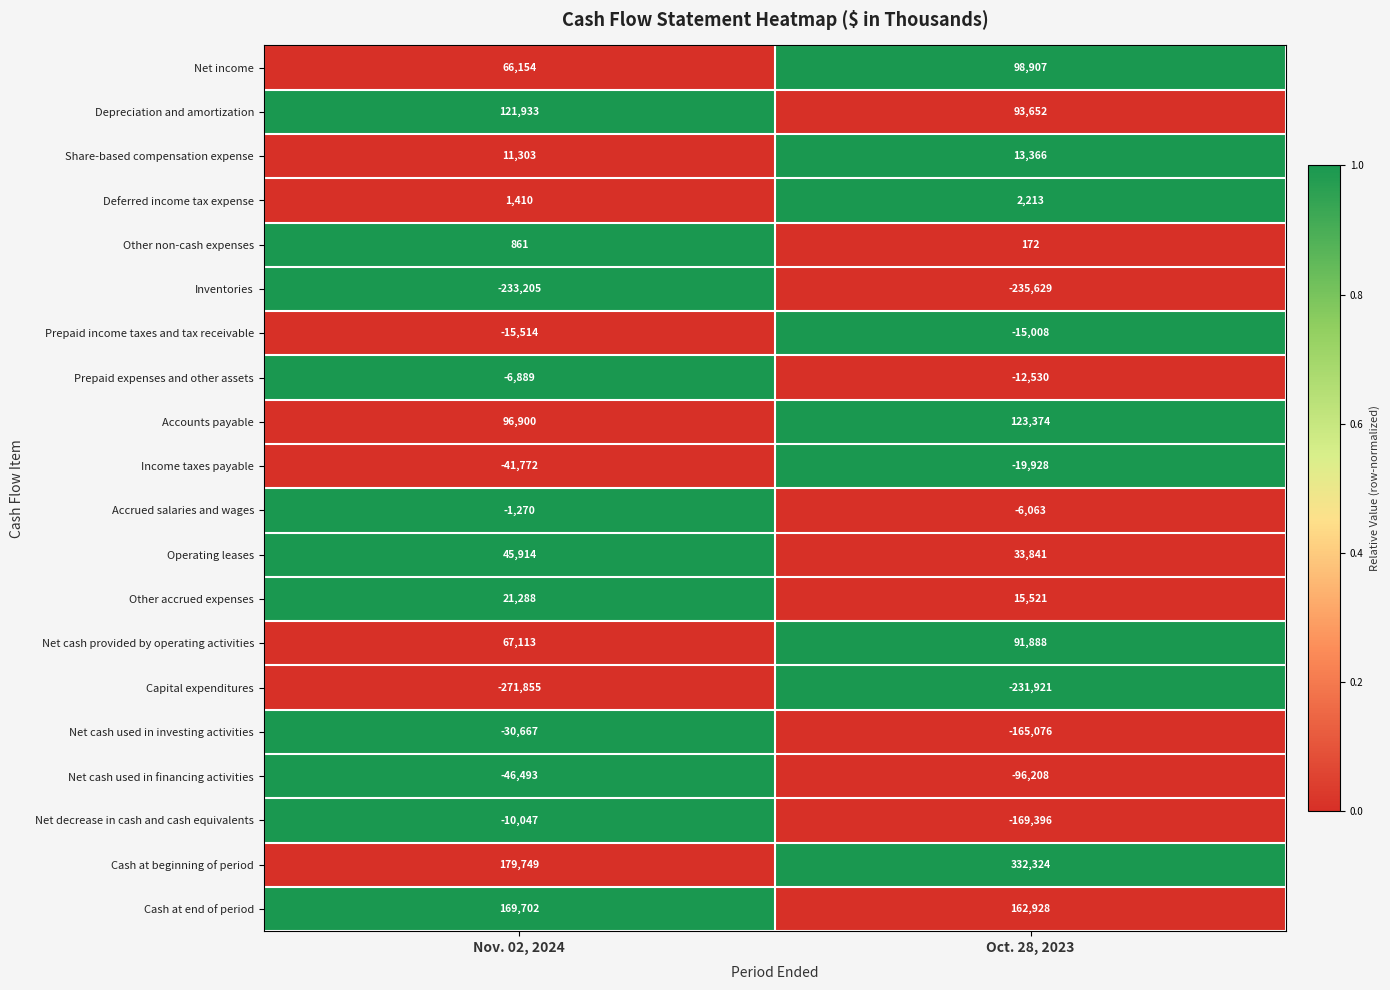

What is the maximum value shown in the chart?

332324